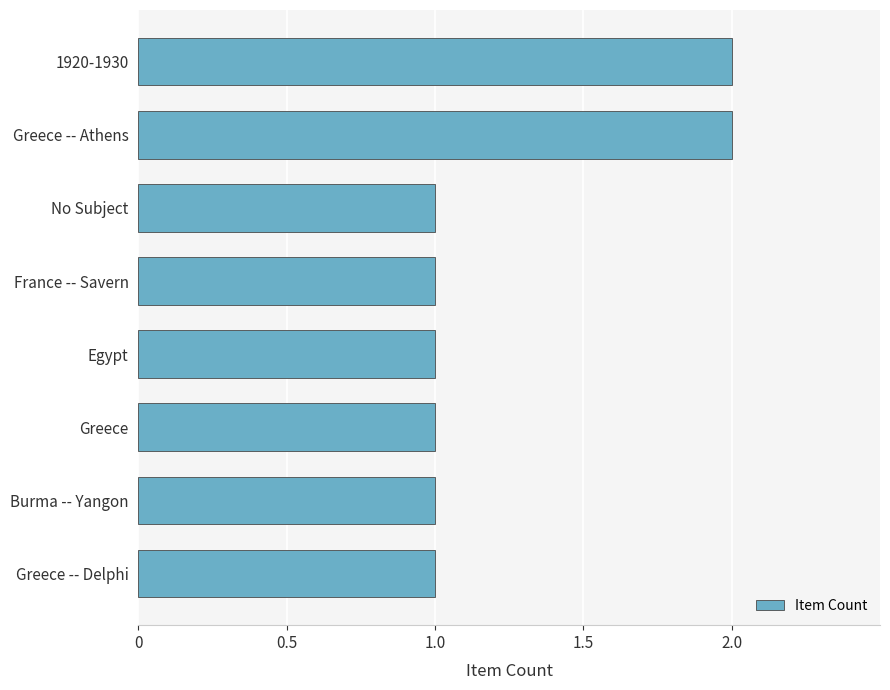

Reading bottom to top, transcribe all the data shown in this chart.

Greece -- Delphi=1	Burma -- Yangon=1	Greece=1	Egypt=1	France -- Savern=1	No Subject=1	Greece -- Athens=2	1920-1930=2